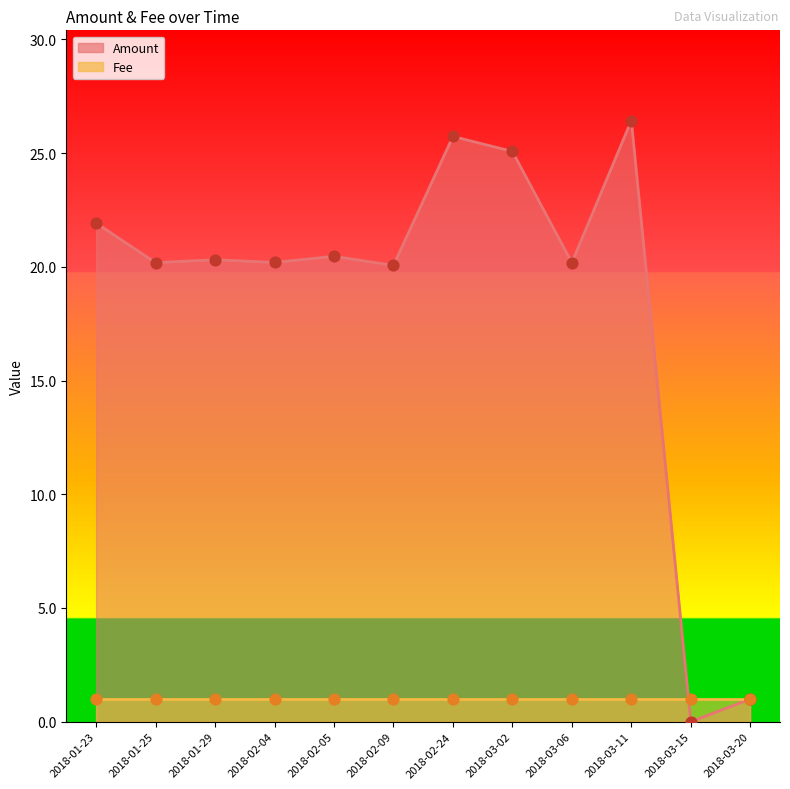

What is the ratio of the value at 2018-02-04 to the value at 2018-01-23?

0.9